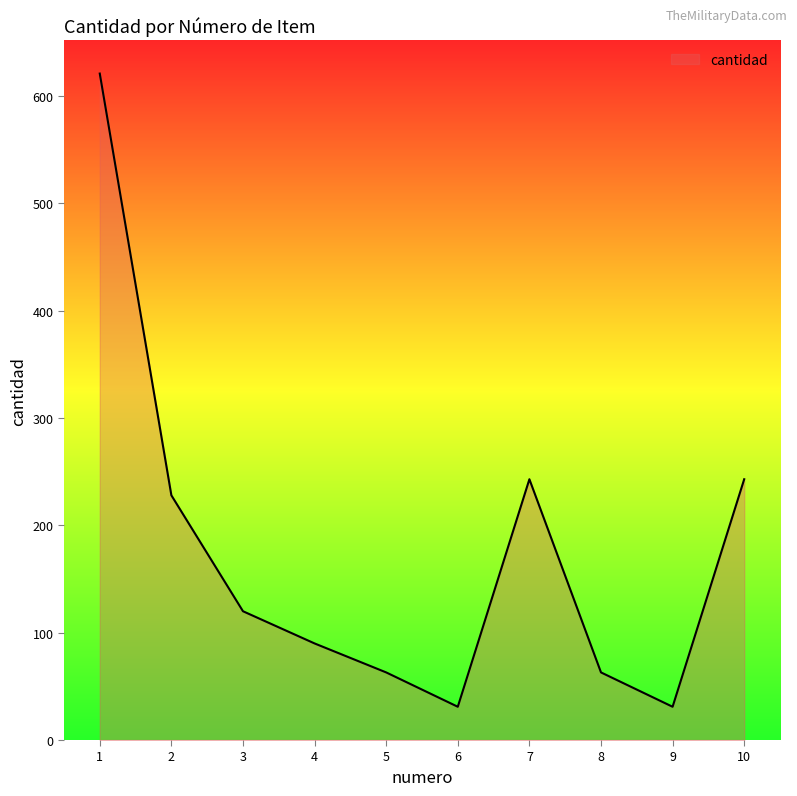

The chart shows a value of 31 at 6. True or false?

True